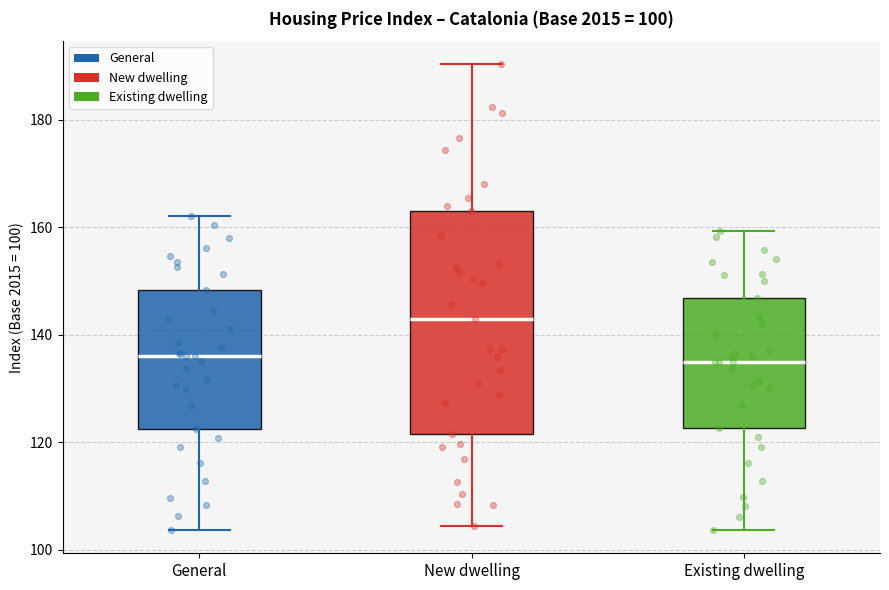

Which box is the tallest, from its lower edge to its upper edge?

New dwelling